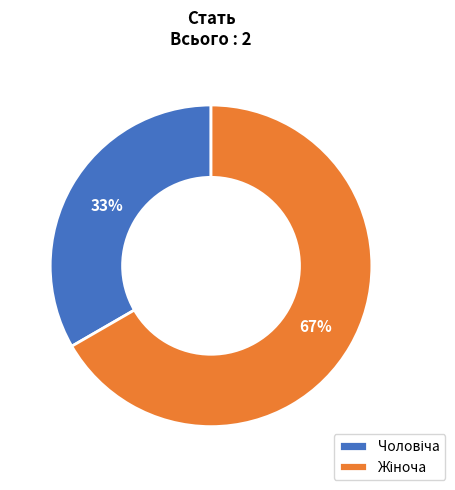

How many segments does this pie chart have?

2